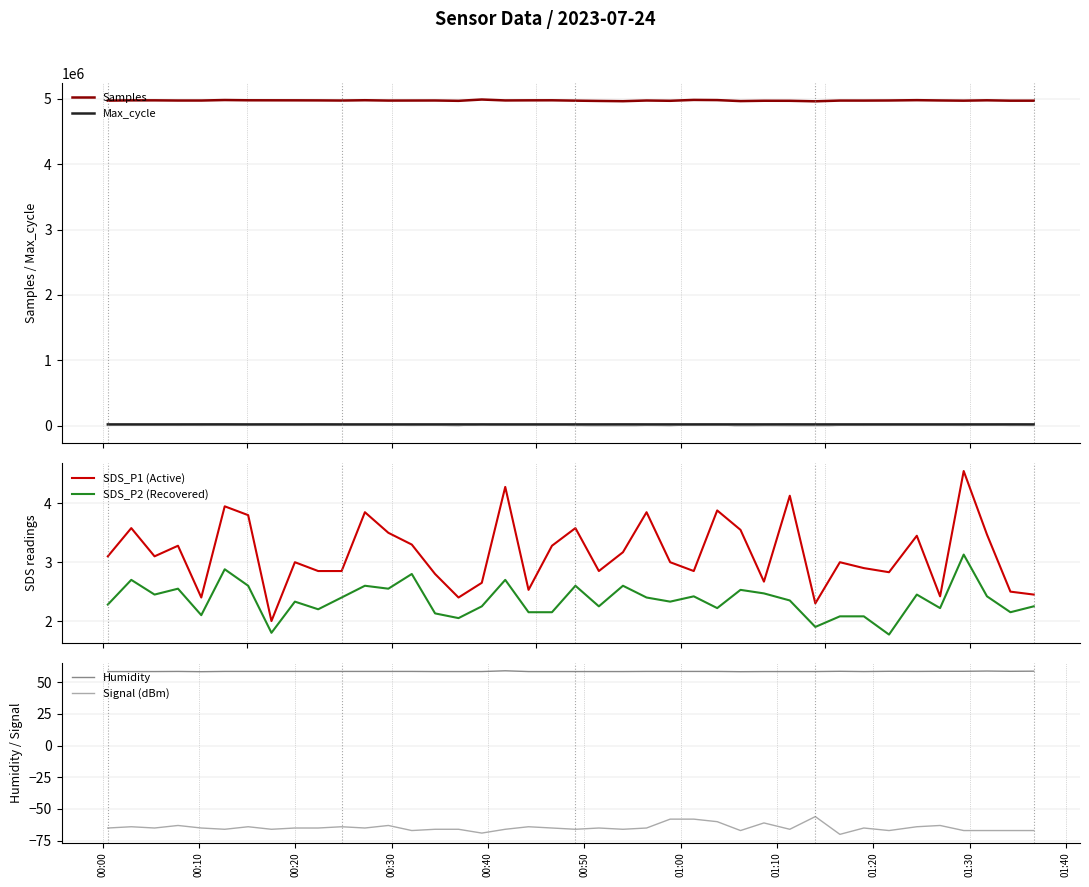

True or false: Max_cycle and Samples cross at least once.

False